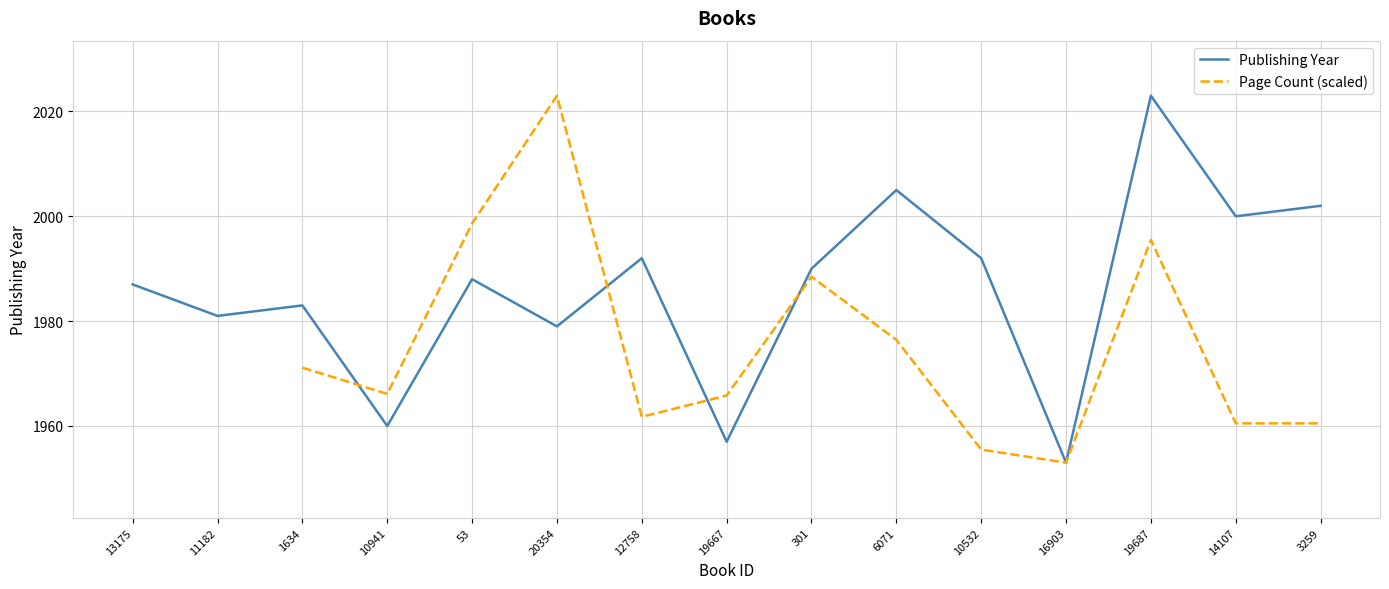

What are all the series names shown in the legend?

Publishing Year, Page Count (scaled)